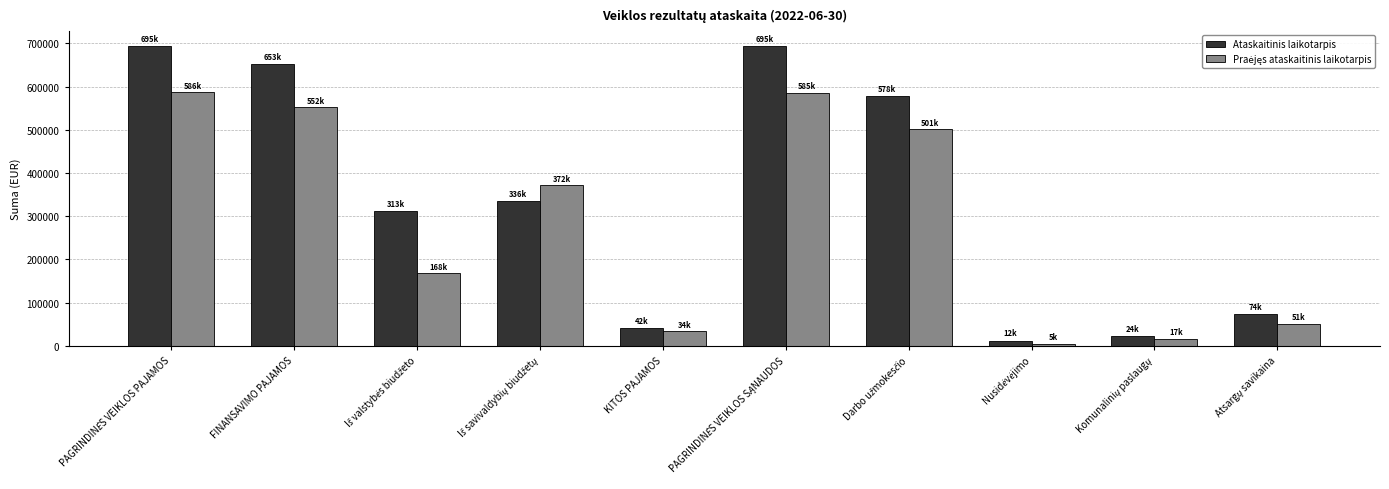

At how many categories does at least one series exceed 203148?

6